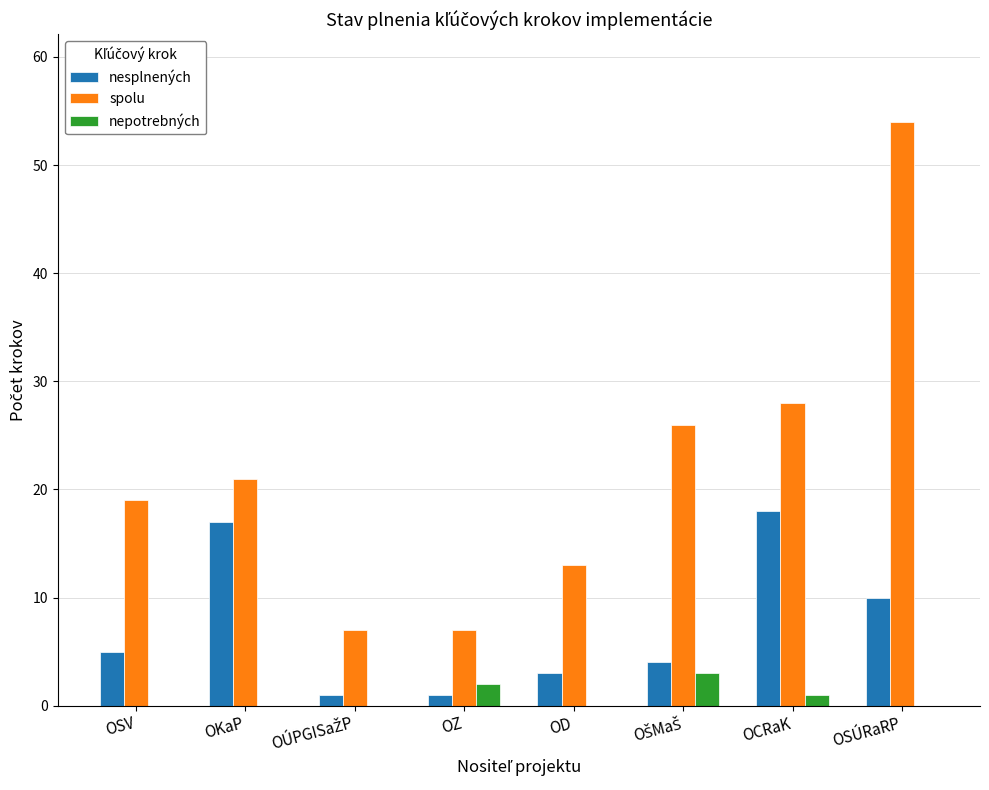

At which category is the sum across all series the highest?

OSÚRaRP